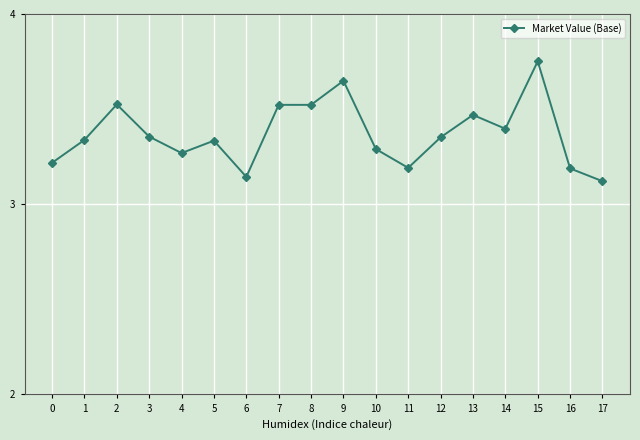

How many values are between 3 and 4?

18